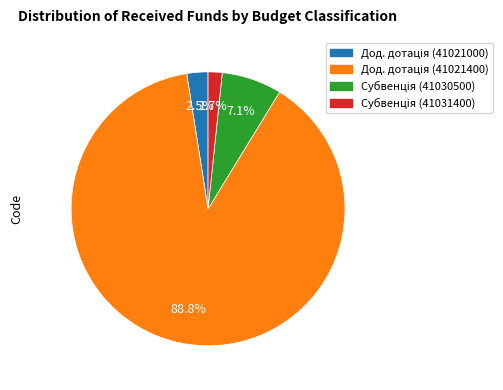

Does any single category account for the majority?

Yes